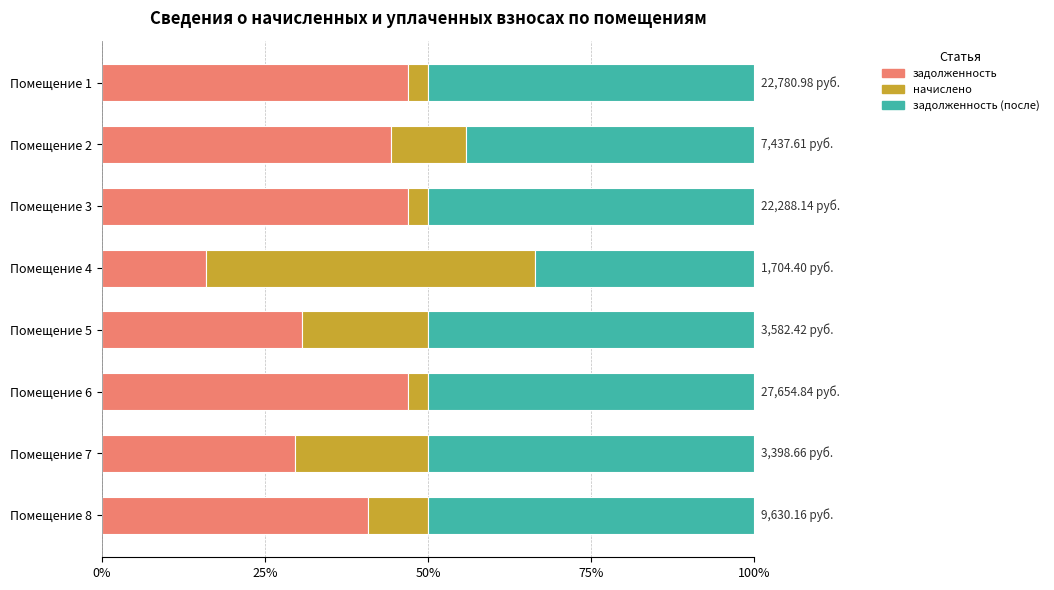

What are all the series names shown in the legend?

задолженность, начислено, задолженность (после)